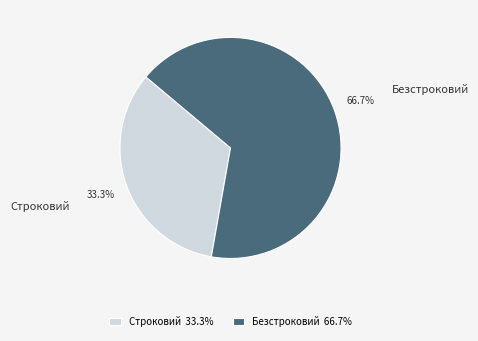

Rank the categories by value from lowest to highest.

Строковий, Безстроковий